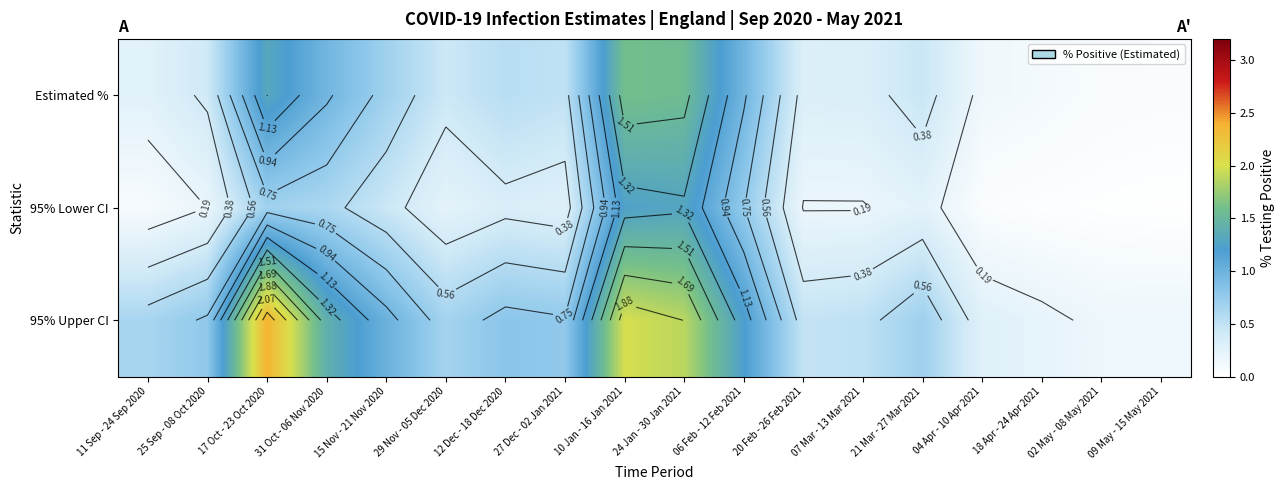

The value of Estimated % at 25 Sep - 08 Oct 2020 is 0.4. True or false?

True